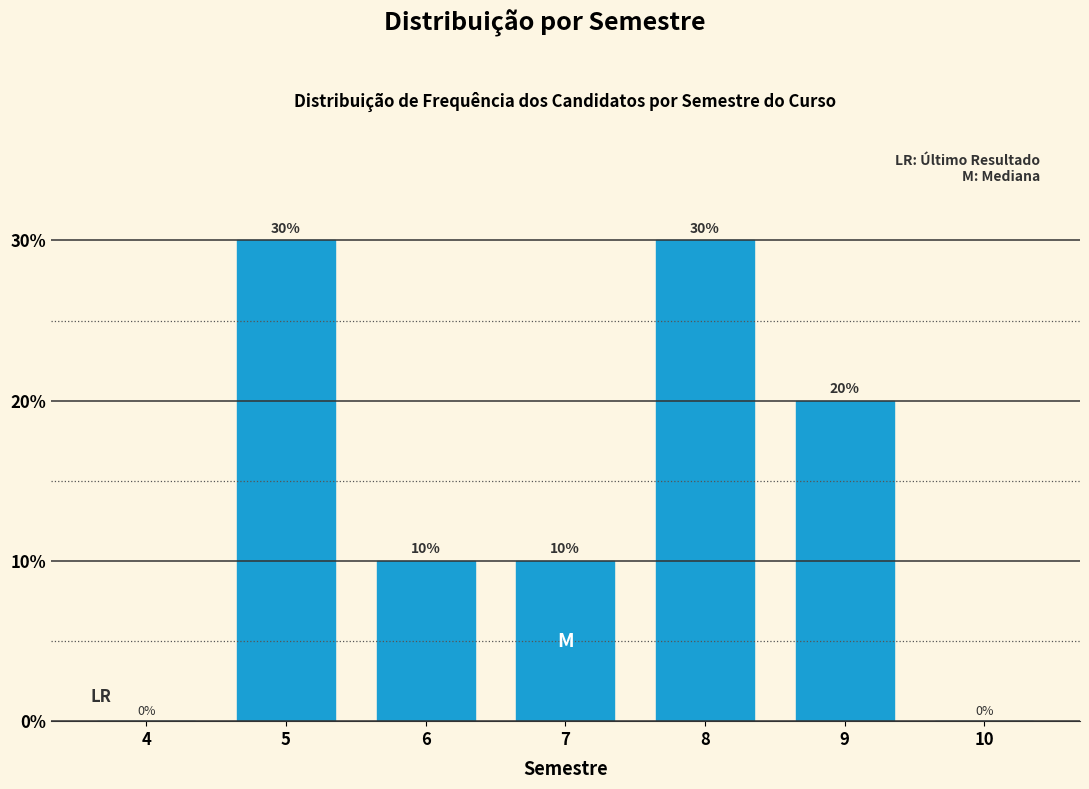

Reading right to left, what are all the values shown in this chart?

10=0	9=20	8=30	7=10	6=10	5=30	4=0